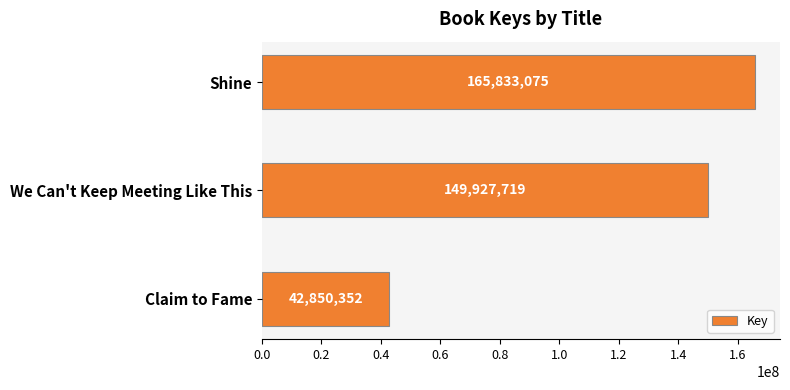

Reading top to bottom, list all the values displayed in this chart.

Shine=165833075	We Can't Keep Meeting Like This=149927719	Claim to Fame=42850352